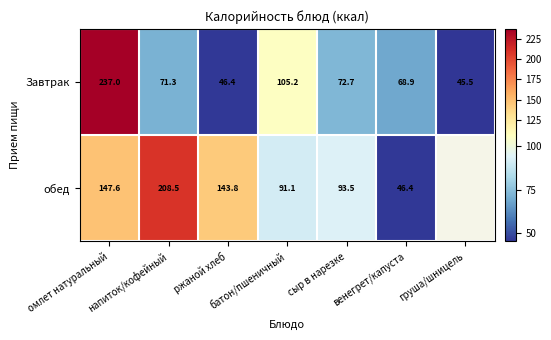

Which series changed the most between напиток/кофейный and ржаной хлеб?

обед